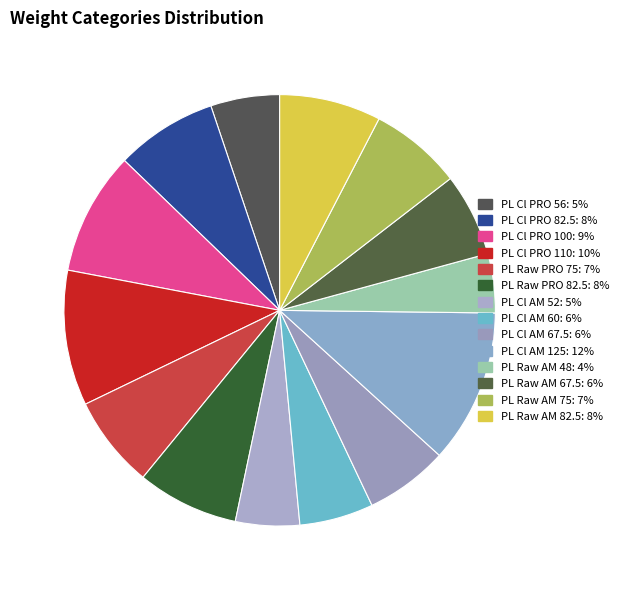

To the nearest percent, what portion does PL Raw AM 75 represent?

7%